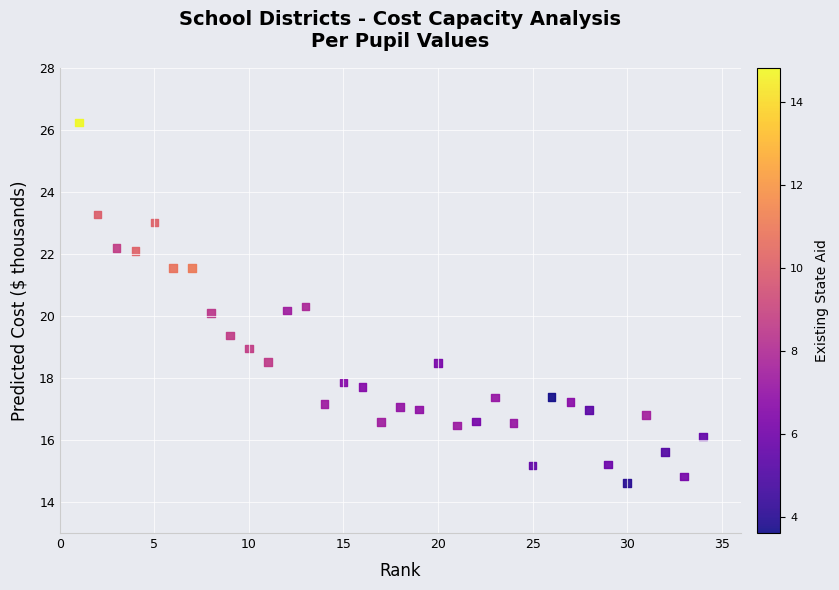

What is the range of X values (max minus min)?

33.0